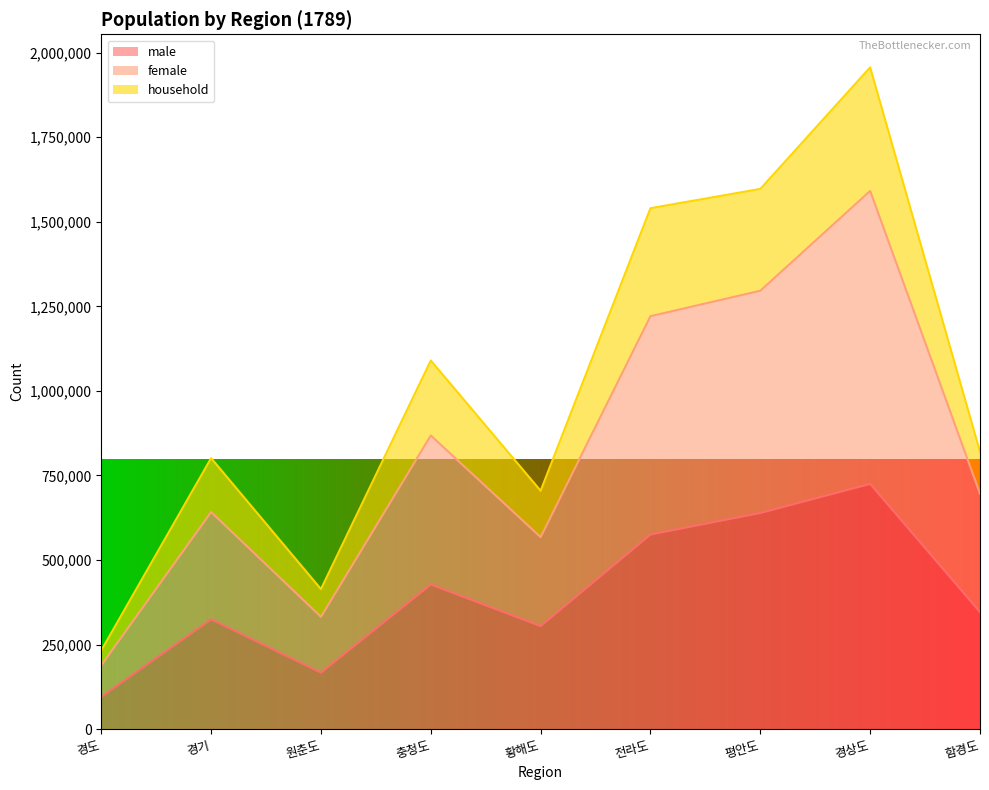

Where is the first local minimum for female?

원춘도